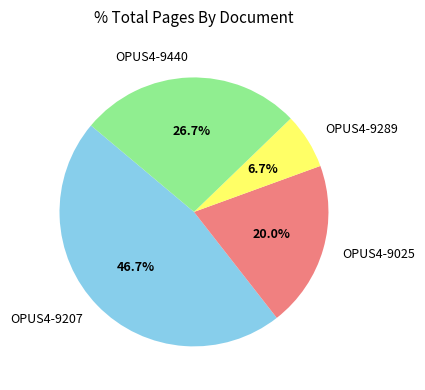

What is the smallest slice in the pie chart?

OPUS4-9289